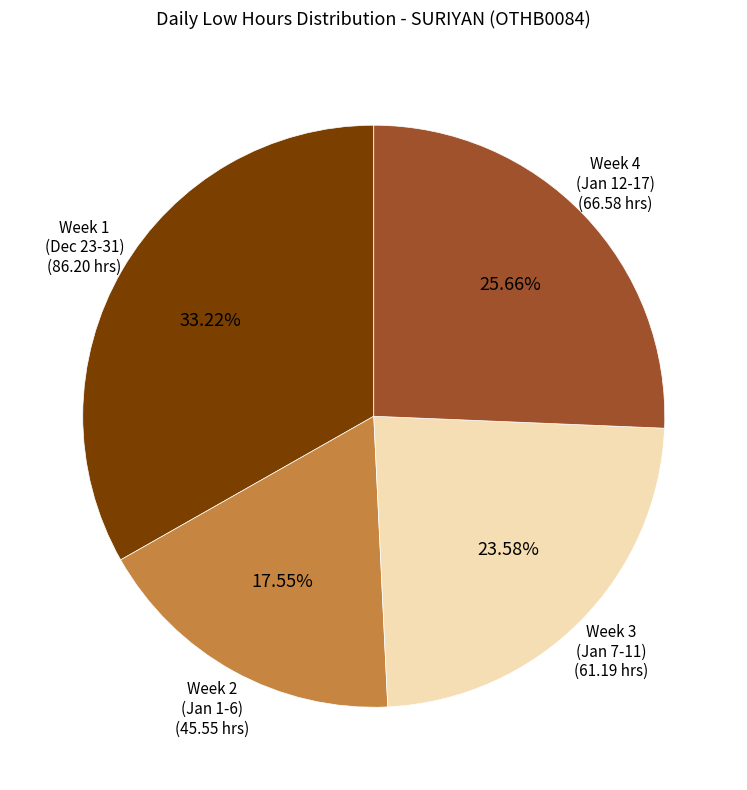

Does any single category account for the majority?

No